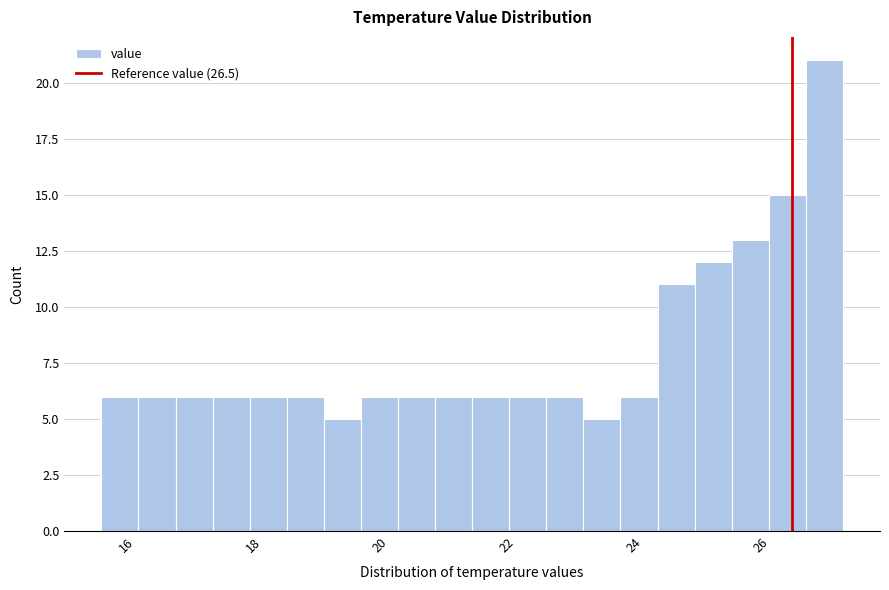

Around what value on the x-axis is the tallest bar? Give the approximate position of its centre, as read against the axis.

27.0